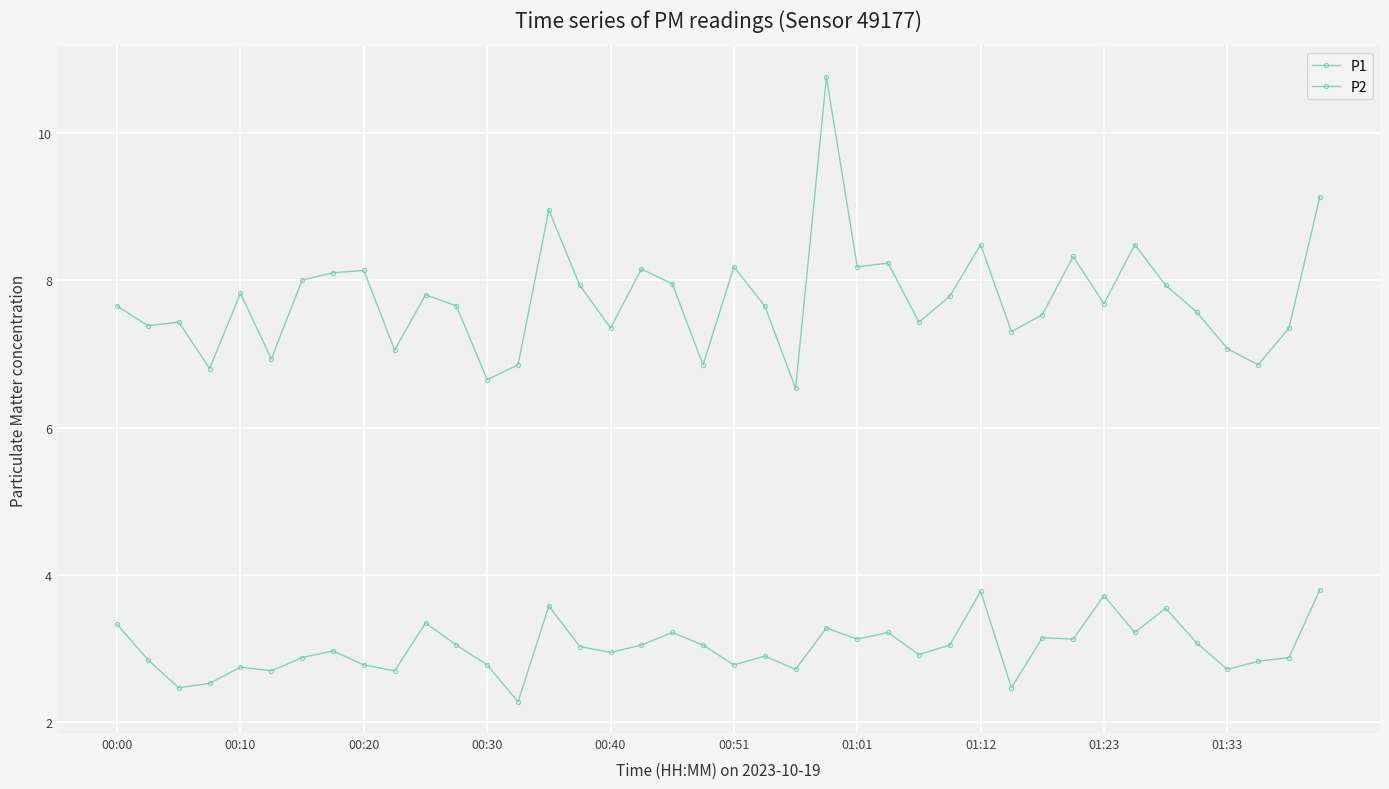

What is the difference between the maximum and minimum values in the P2 series?

1.5